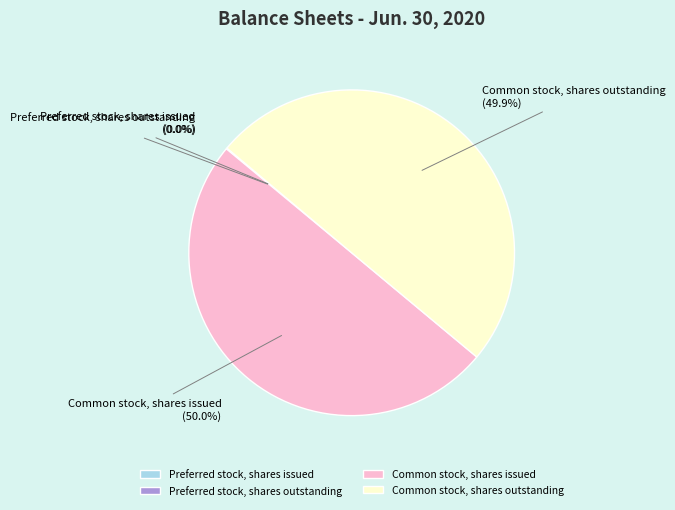

What is the ratio of the value at Common stock, shares issued to the value at Common stock, shares outstanding?

1.0